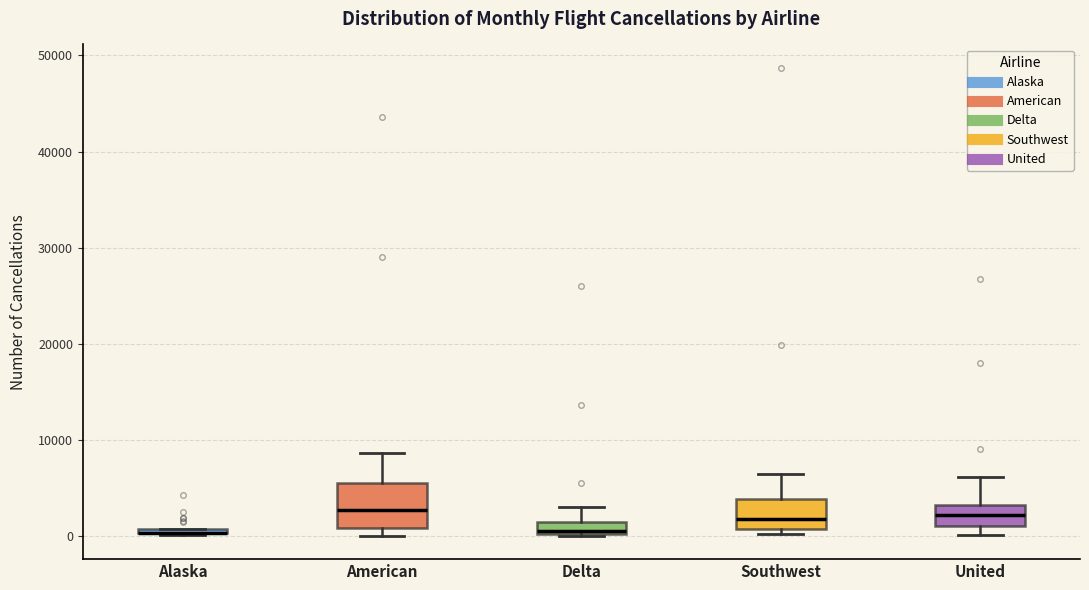

Where does the median line of the box for American sit on the y-axis? The values are not printed on the chart, so give them approximately, as read against the axis.

3000